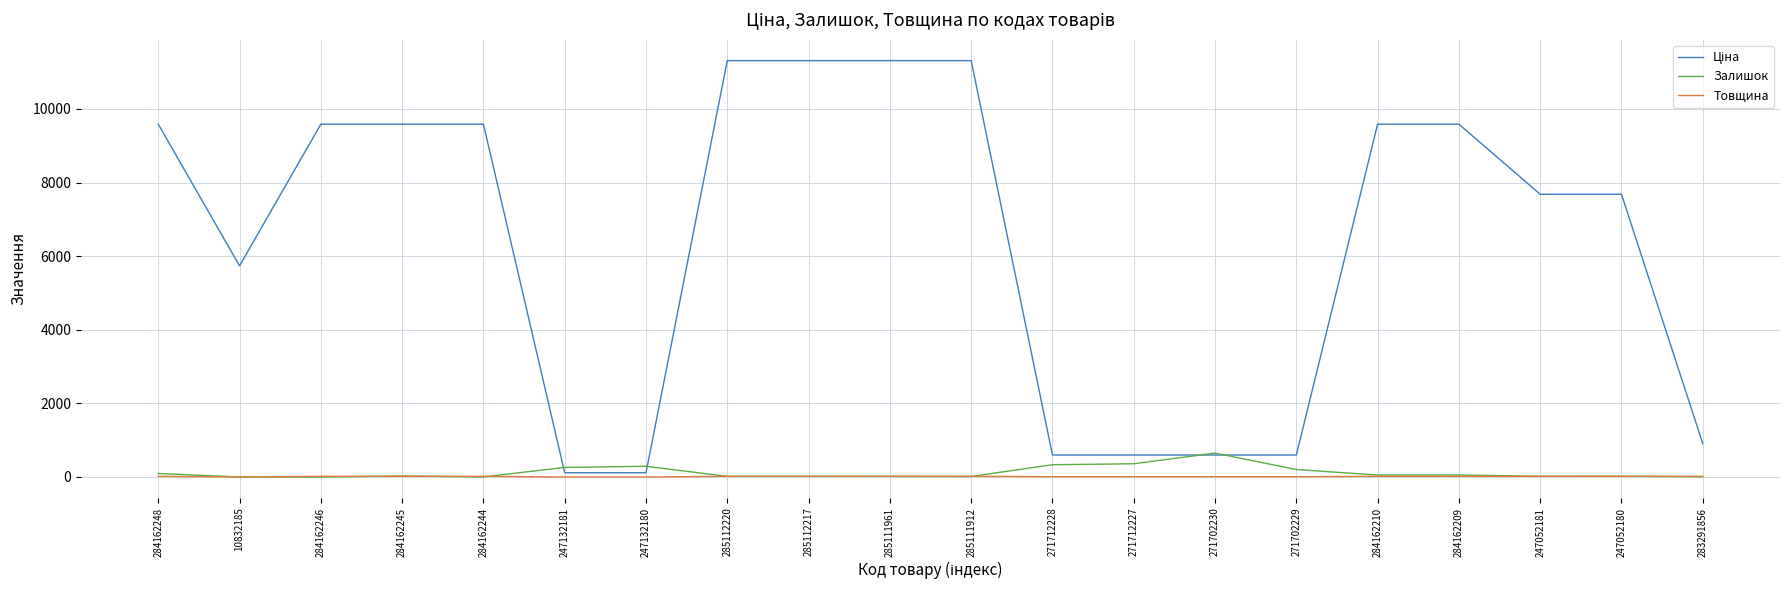

Is it true that Залишок equals 27.0 at 284162245?

True